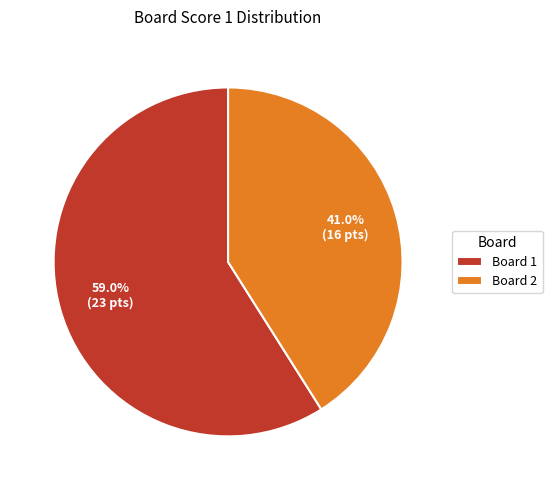

Which slice is the smallest?

Board 2